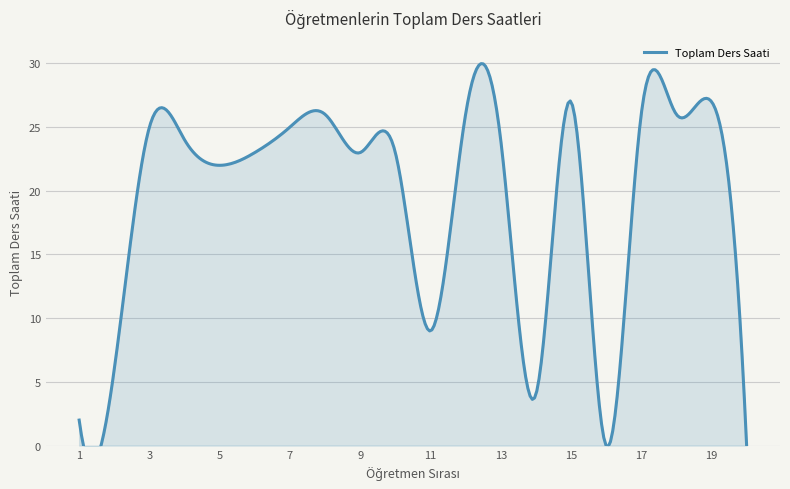

How many lines are shown in the chart?

1